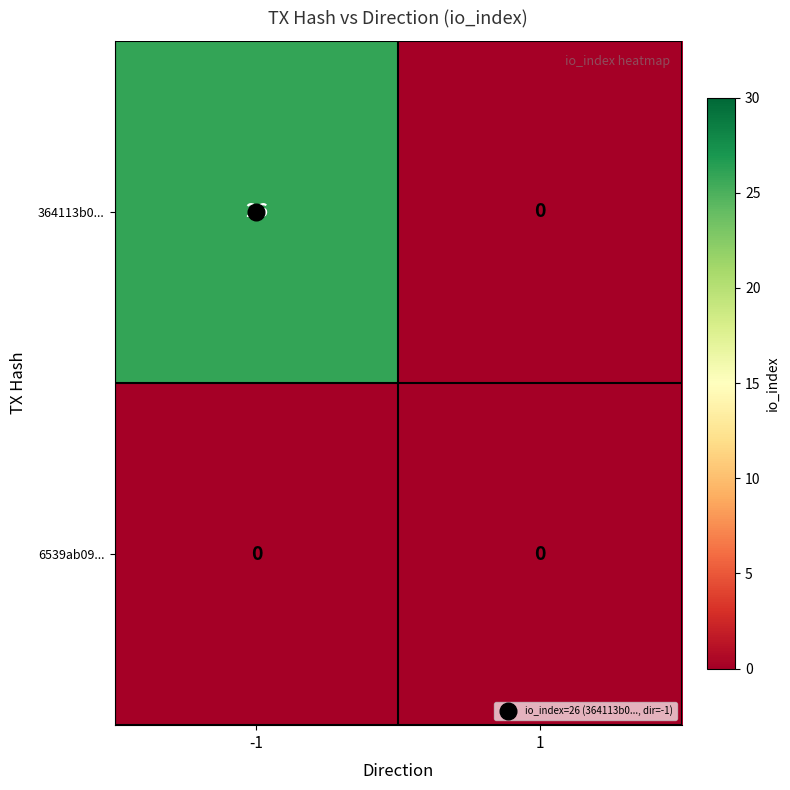

What is the total value across all series at -1?

26